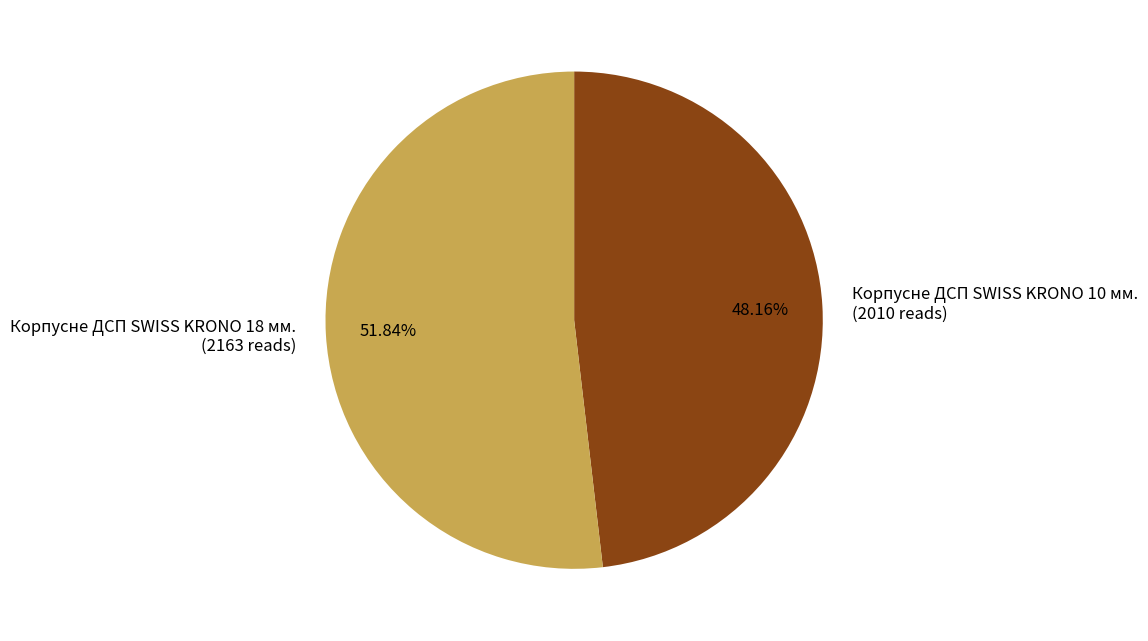

Is there a majority slice in this chart?

Yes